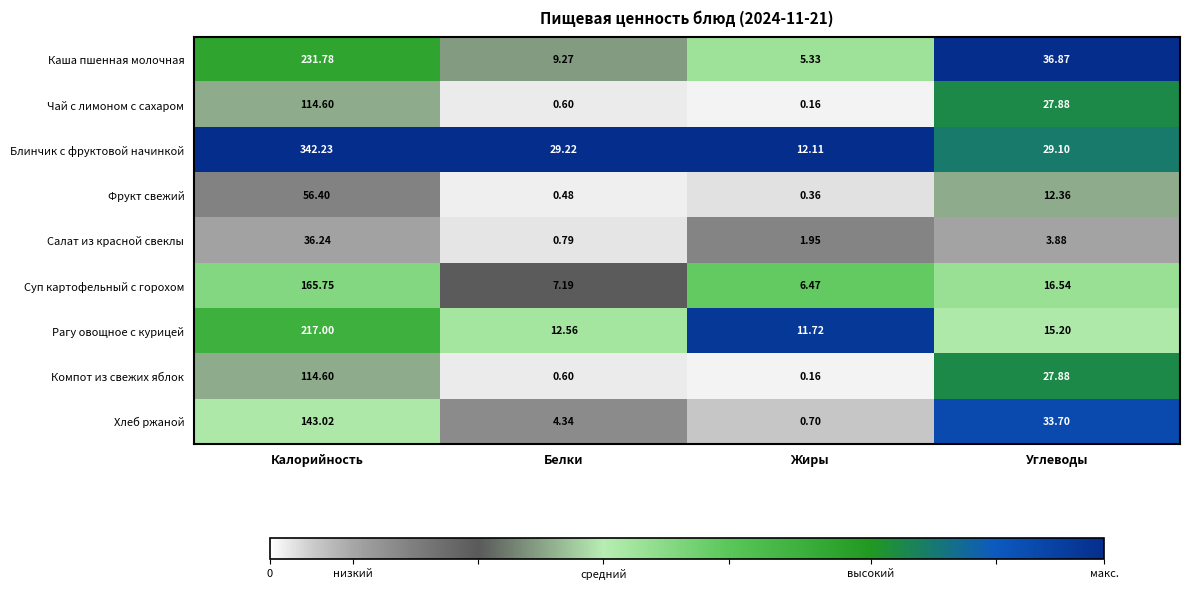

At how many categories does at least one series exceed 0?

4